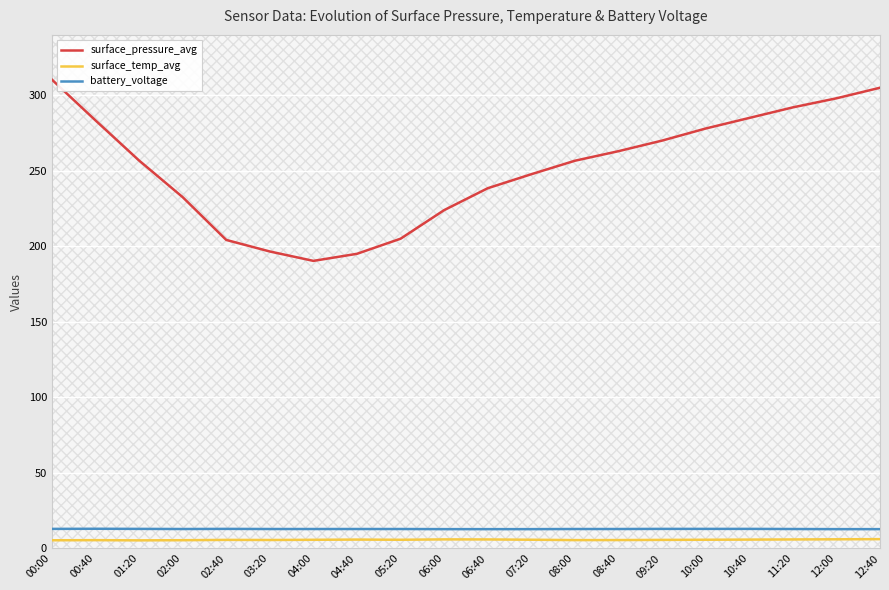

True or false: surface_pressure_avg and battery_voltage intersect in this chart.

False